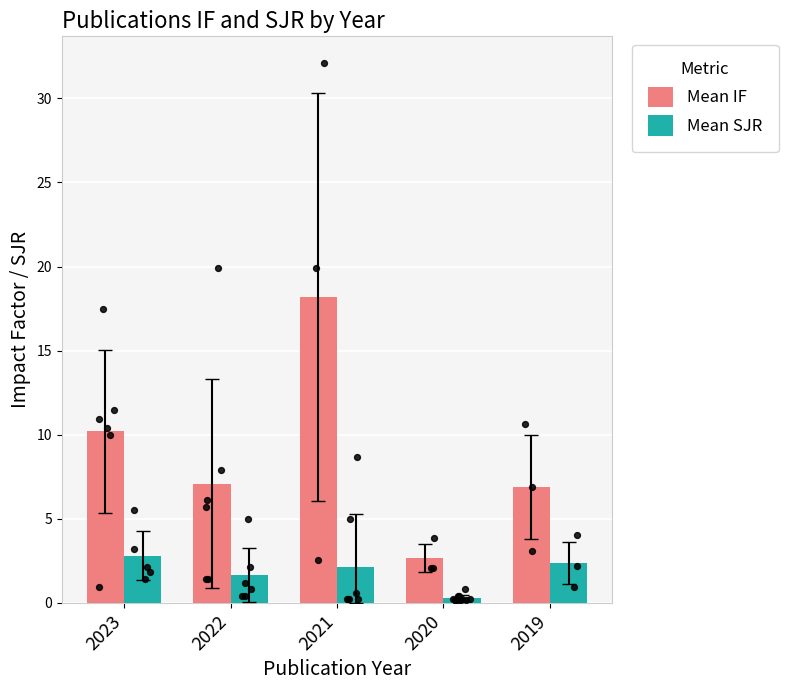

Is the value of Mean SJR at 2021 greater than the value of Mean IF at 2022?

No